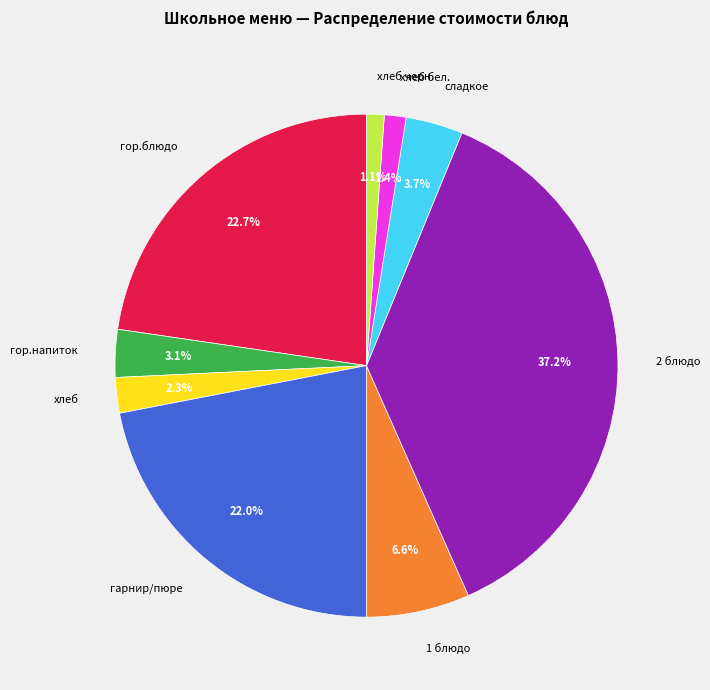

To the nearest percent, what percentage of the pie is гор.напиток?

3%